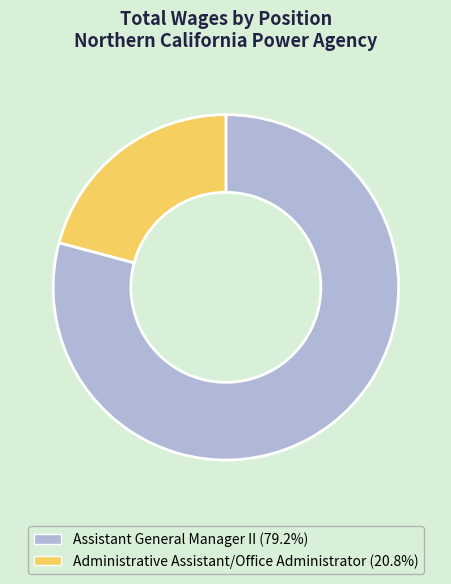

Rank the categories by value from lowest to highest.

Administrative Assistant/Office Administrator, Assistant General Manager II